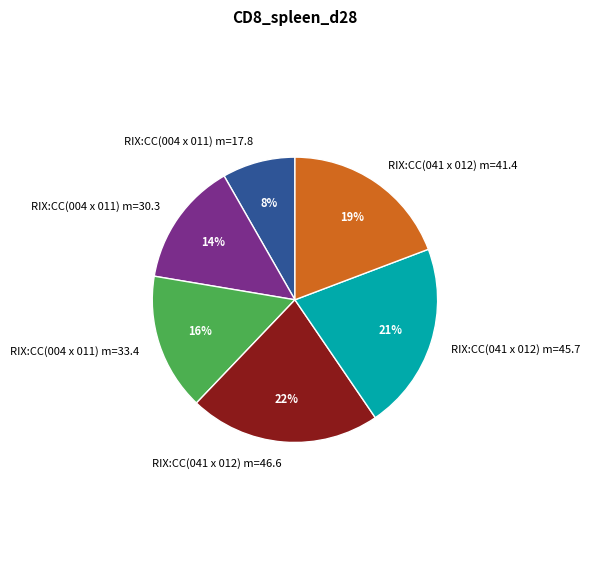

True or false: RIX:CC(041 x 012) m=46.6 accounts for 22% of the total.

True